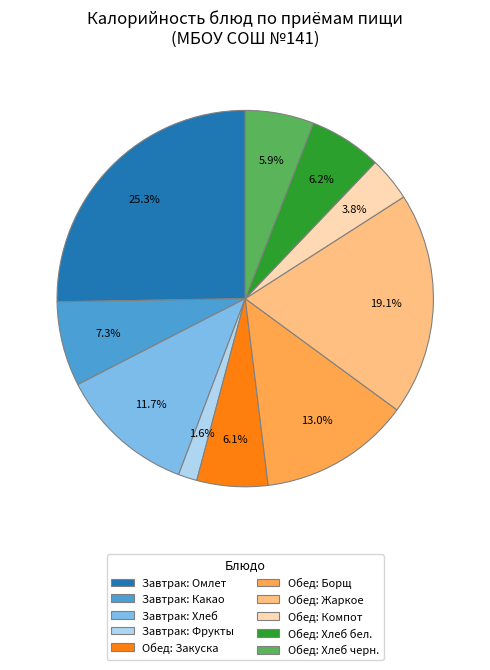

Is there a majority slice in this chart?

No